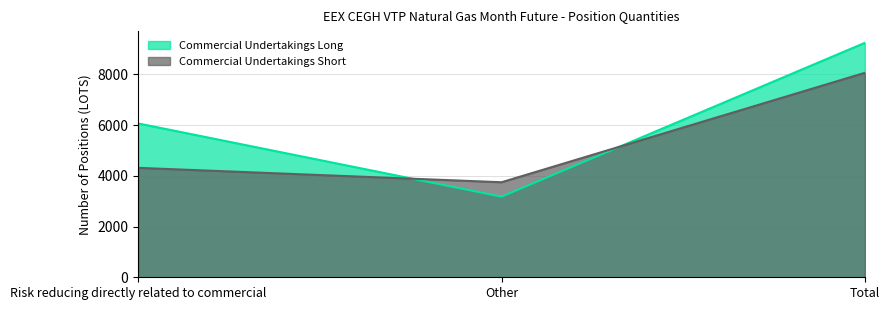

At which category is the sum across all series the highest?

Total